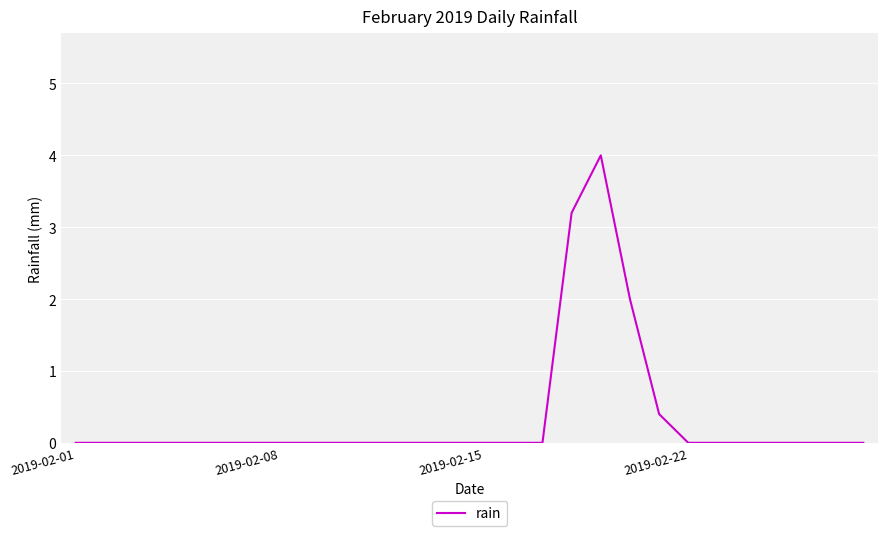

What is the greatest value displayed?

4.0